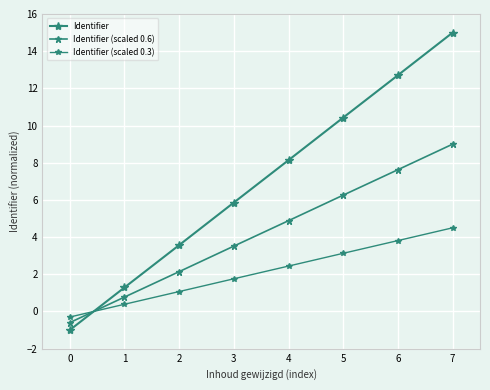

At how many categories does at least one series exceed 10?

3